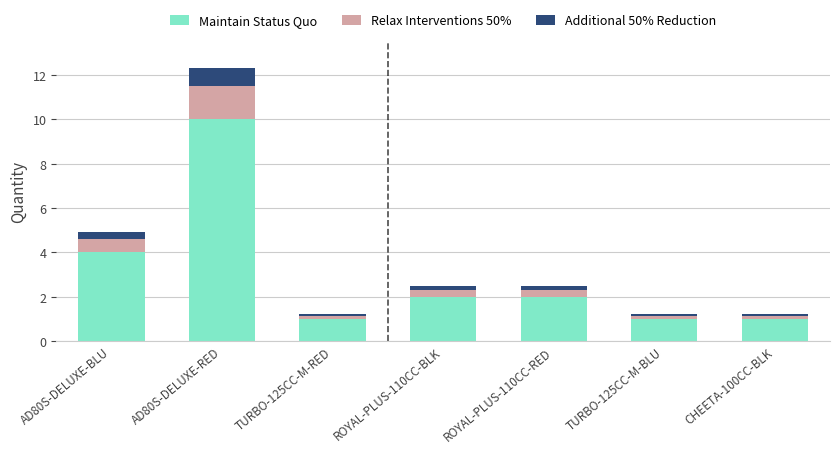

At which category is the sum across all series the highest?

AD80S-DELUXE-RED